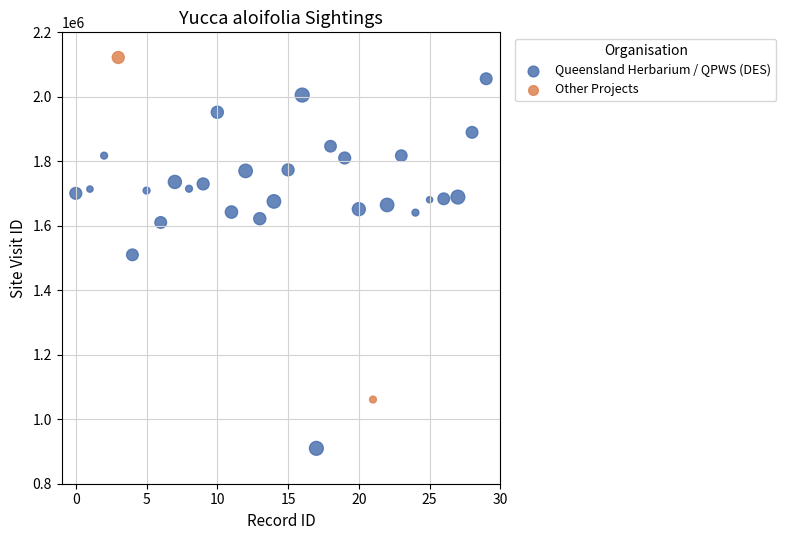

Which series reaches the maximum Y coordinate?

Other Projects